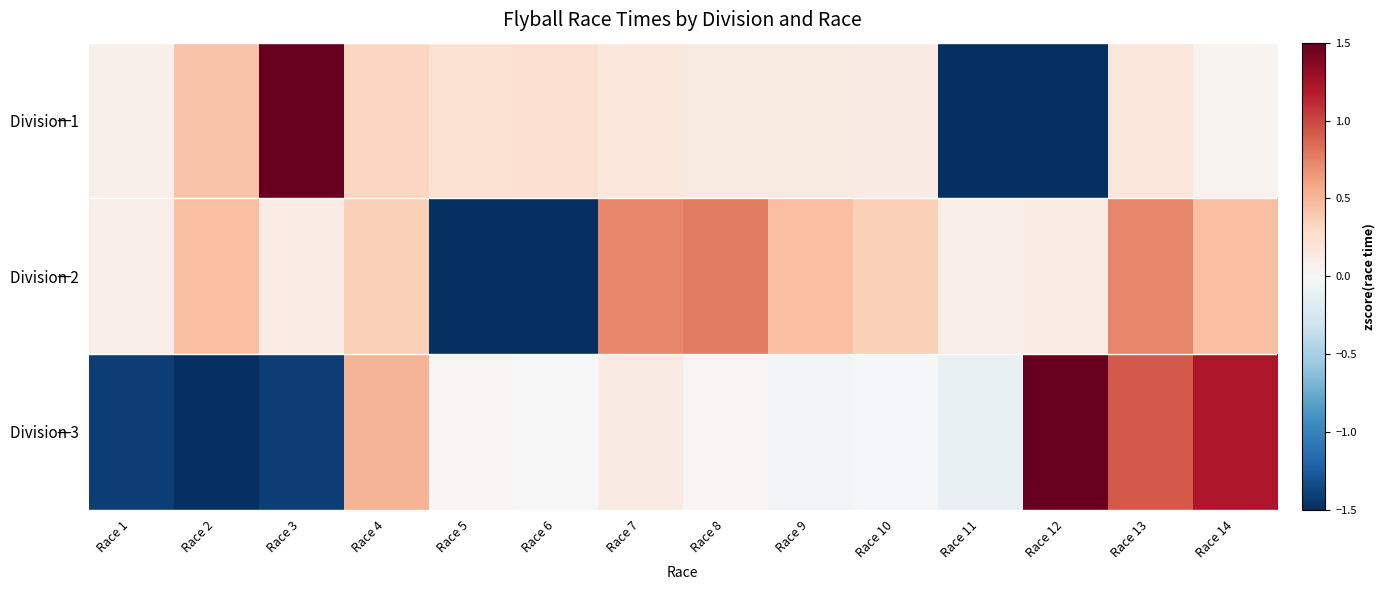

Which series has the largest range (max minus min)?

Division 1